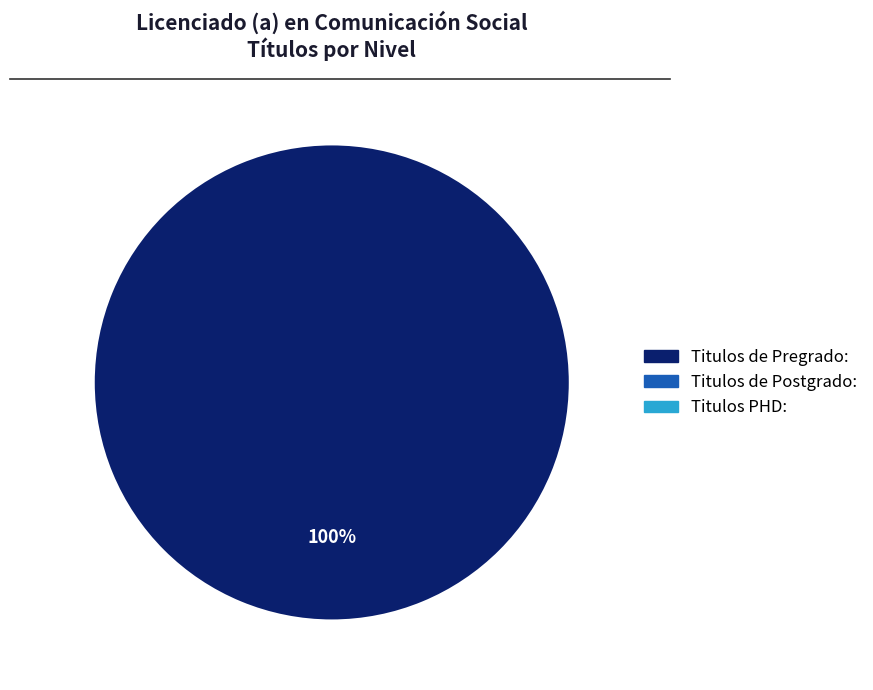

Is there any slice that represents more than half of the pie?

Yes